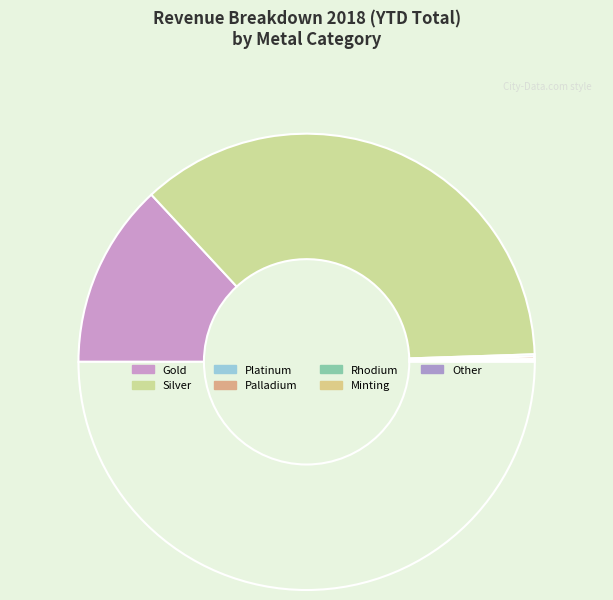

To the nearest percent, what is the average slice percentage?

14%